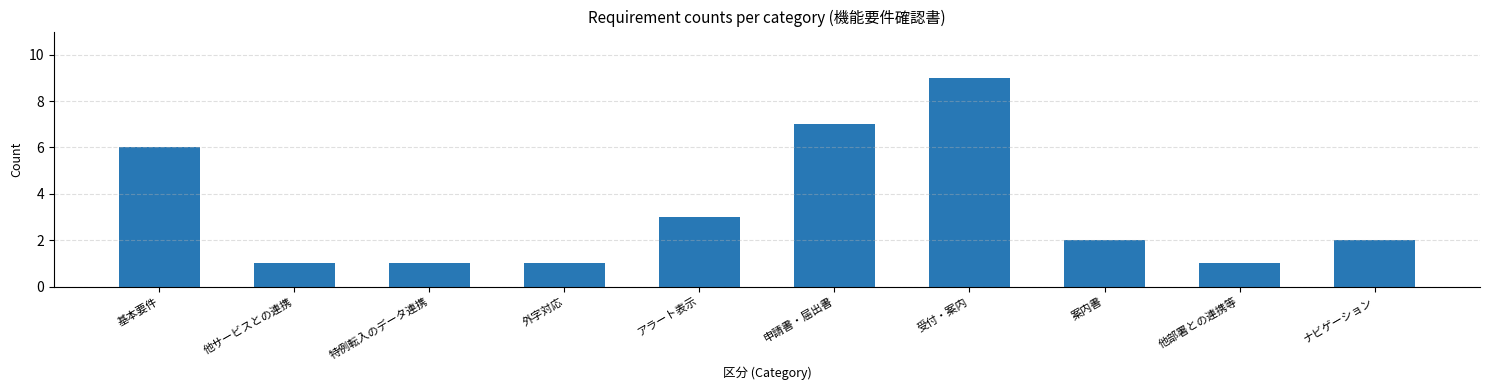

Reading left to right, what are all the values shown in this chart?

基本要件=6	他サービスとの連携=1	特例転入のデータ連携=1	外字対応=1	アラート表示=3	申請書・届出書=7	受付・案内=9	案内書=2	他部署との連携等=1	ナビゲーション=2